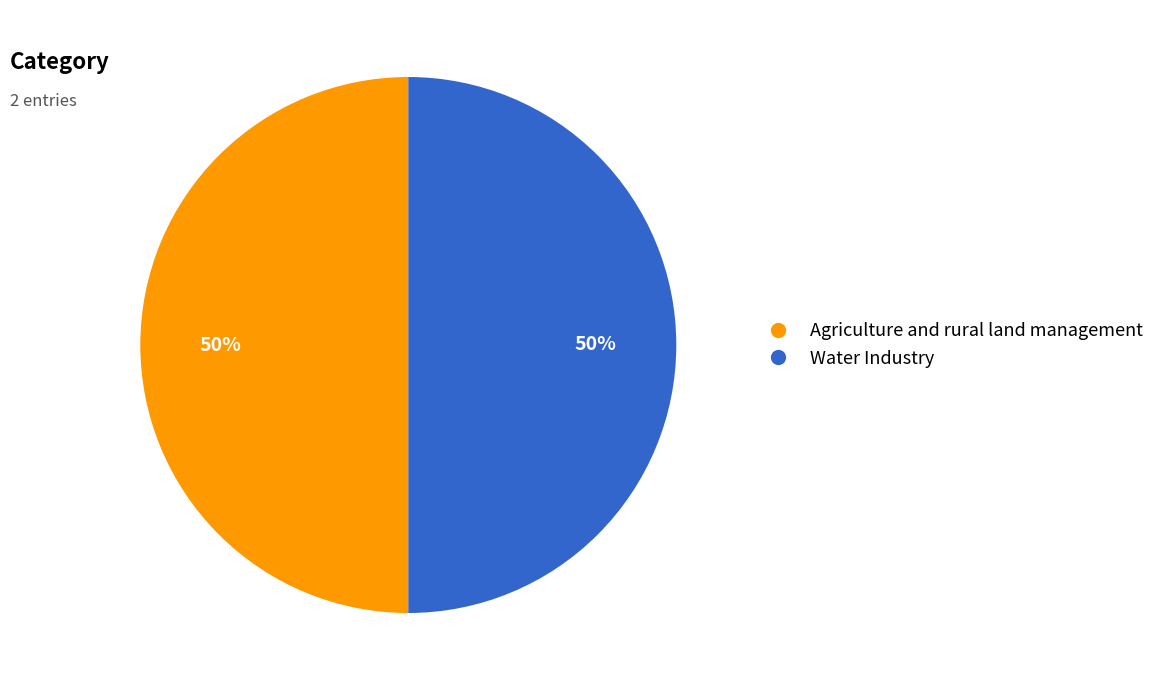

To the nearest percent, what portion does Agriculture and rural land management represent?

50%